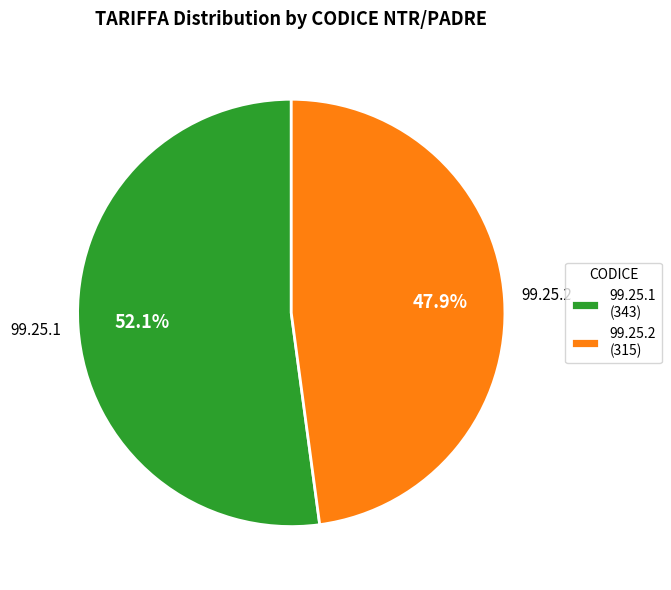

What percentage is the 99.25.1 slice, to the nearest percent?

52%